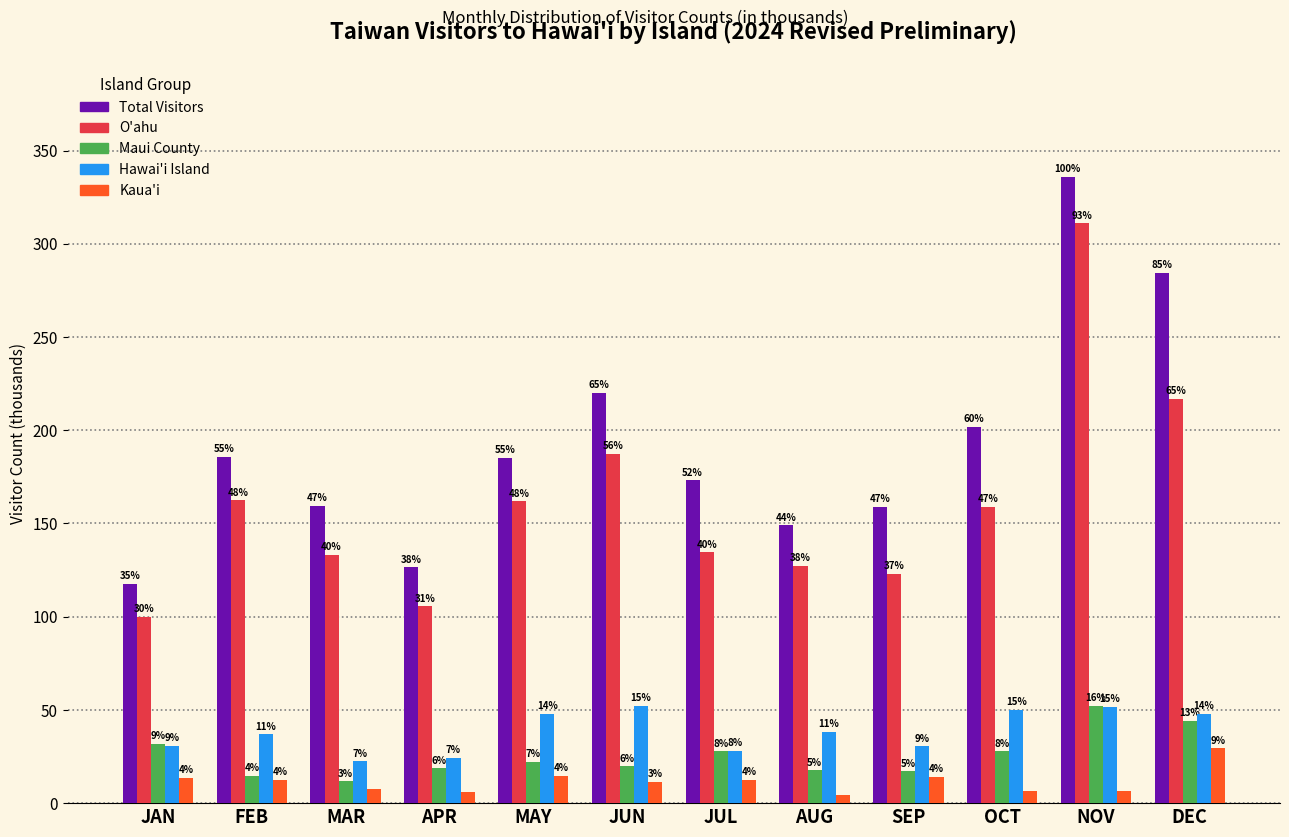

What are all the series names shown in the legend?

Total Visitors, O'ahu, Maui County, Hawai'i Island, Kaua'i